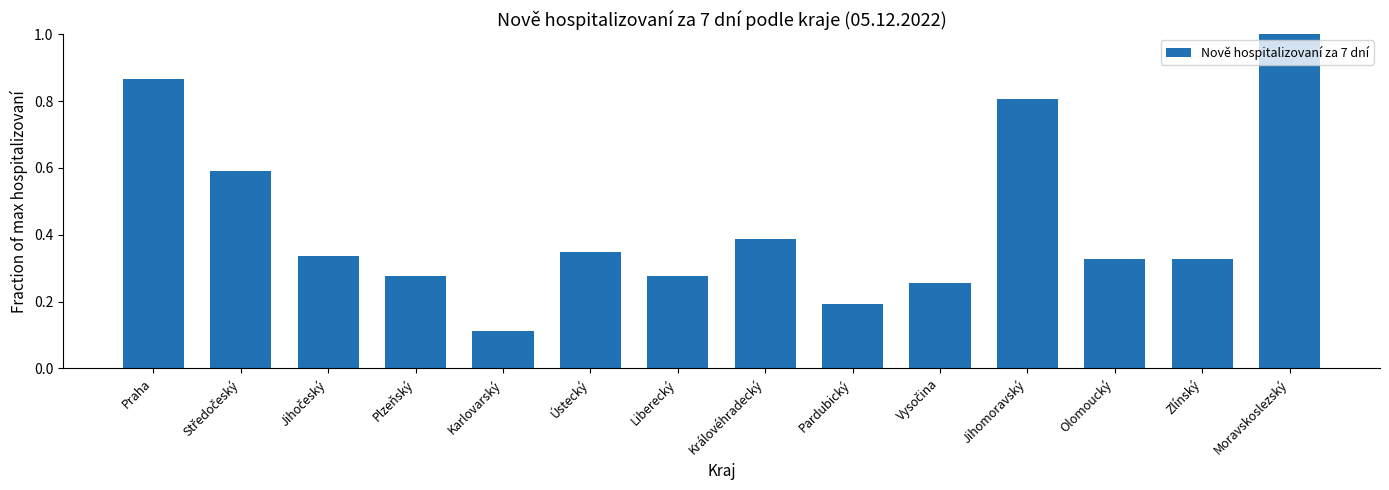

What is the sum of all values?

6.1